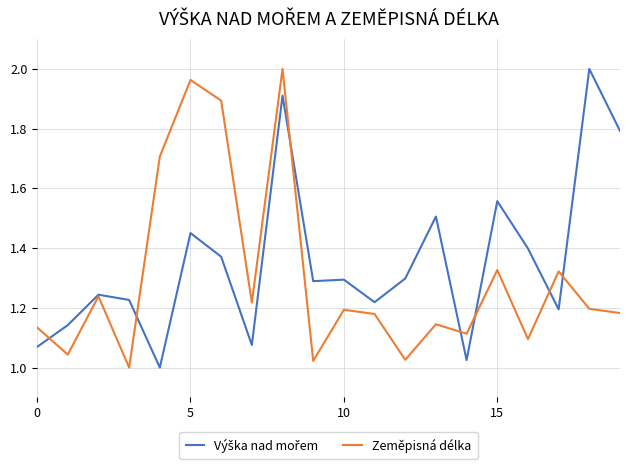

How many lines are shown in the chart?

2